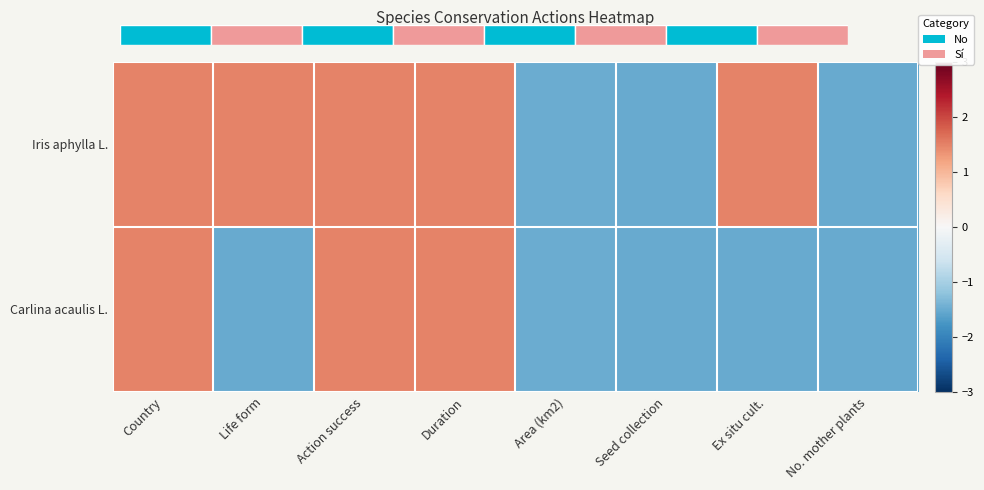

What is the difference between the Carlina acaulis L. values at Country and Life form?

3.0